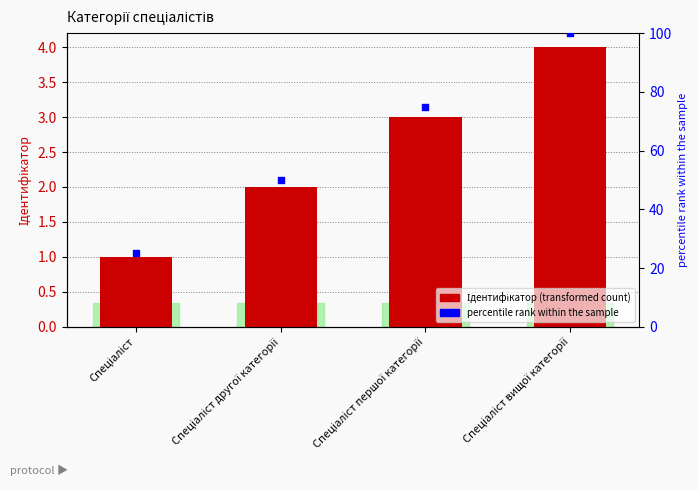

Is the value of percentile rank within the sample at Спеціаліст greater than the value of Ідентифікатор at Спеціаліст?

Yes